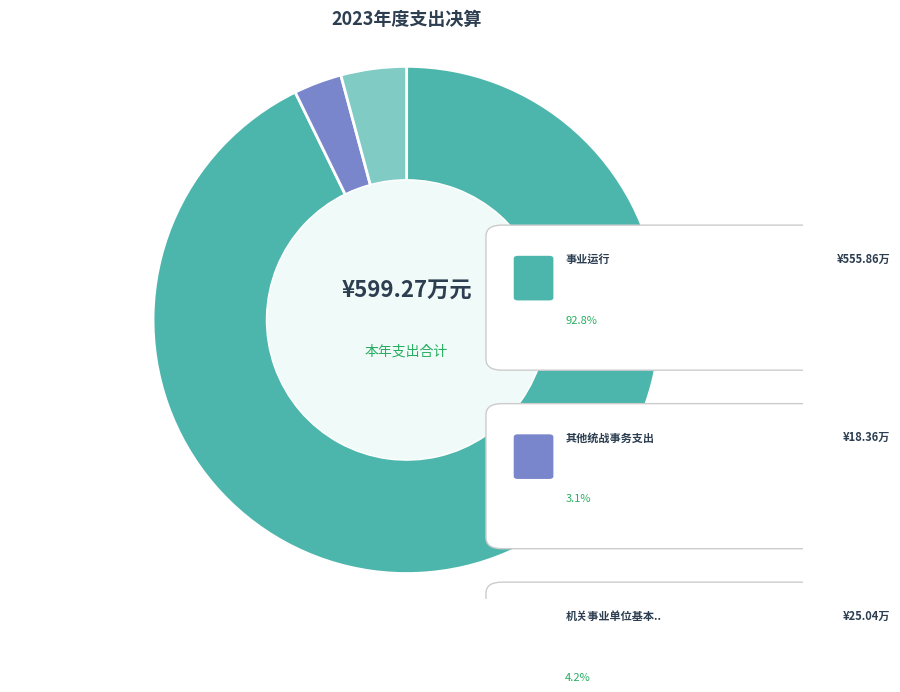

To the nearest percent, what is the difference between the 机关事业单位基本养老保险缴费支出 and 事业运行 slice percentages?

89%